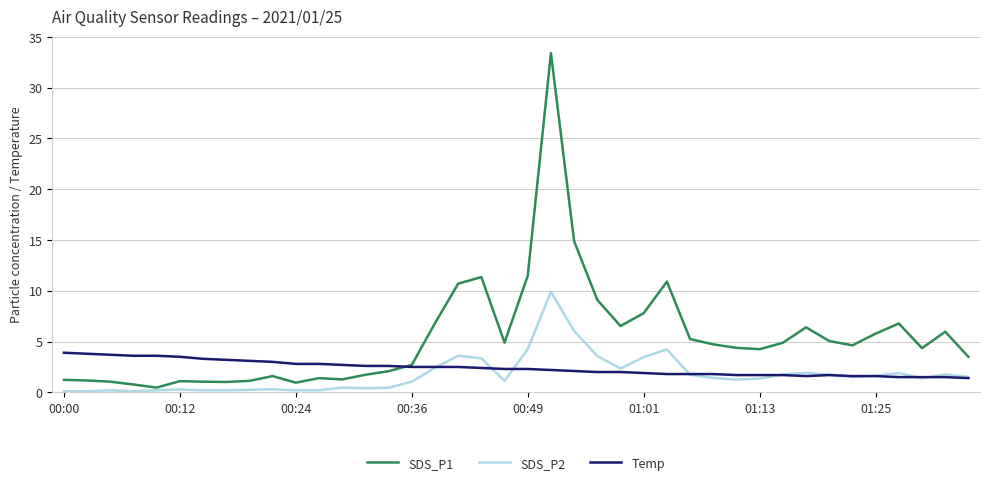

Which series has the largest total across all categories?

SDS_P1